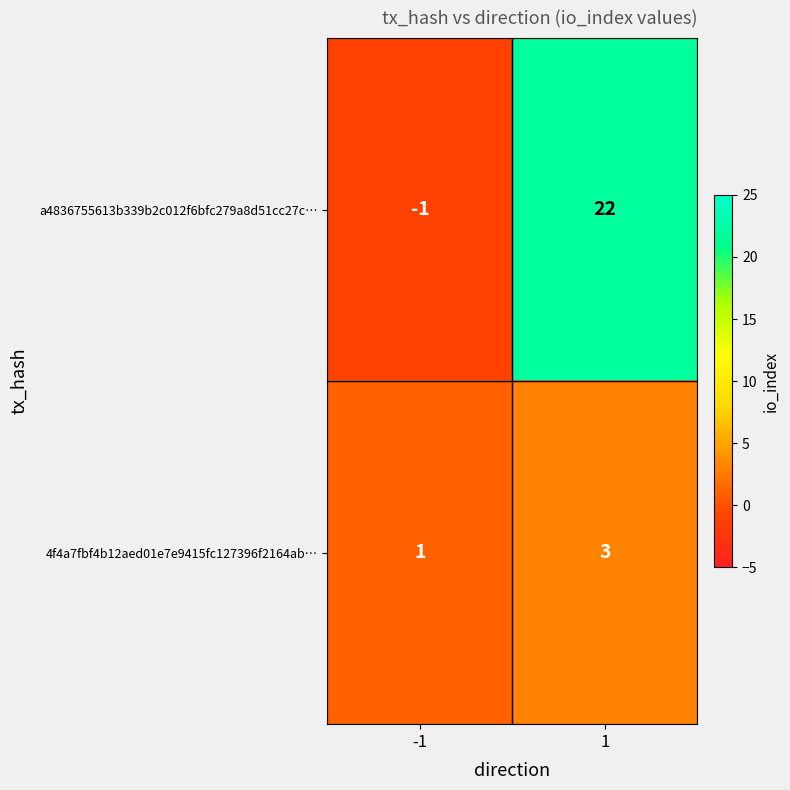

Is it true that a4836755613b339b2c012f6bfc279a8d51cc27c… equals 22 at 1?

True